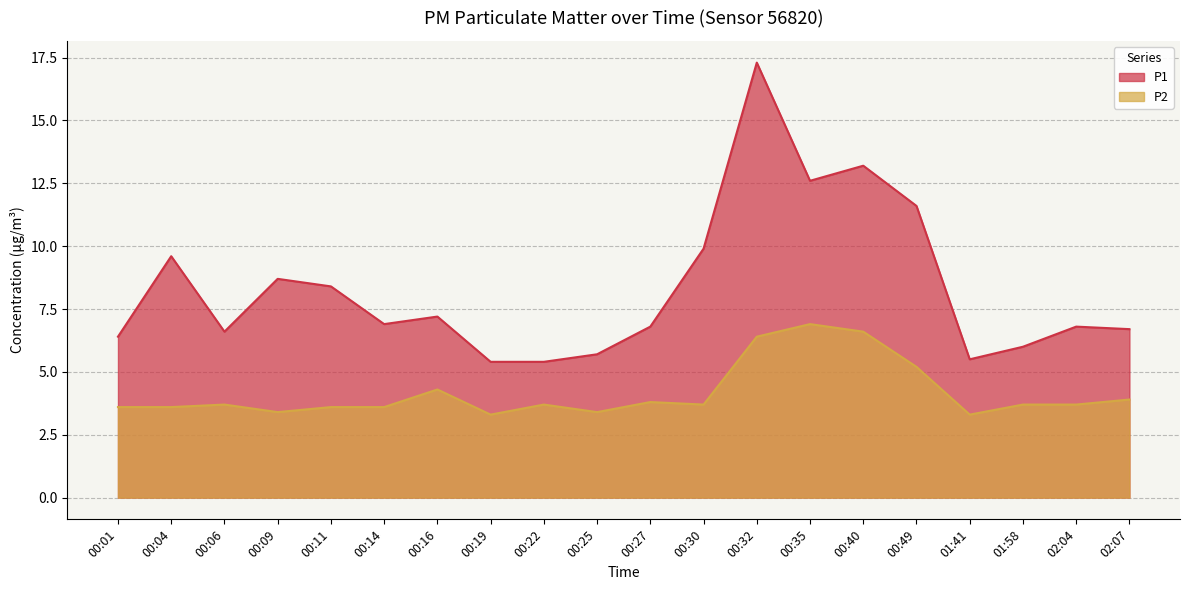

At how many categories does at least one series exceed 7?

9